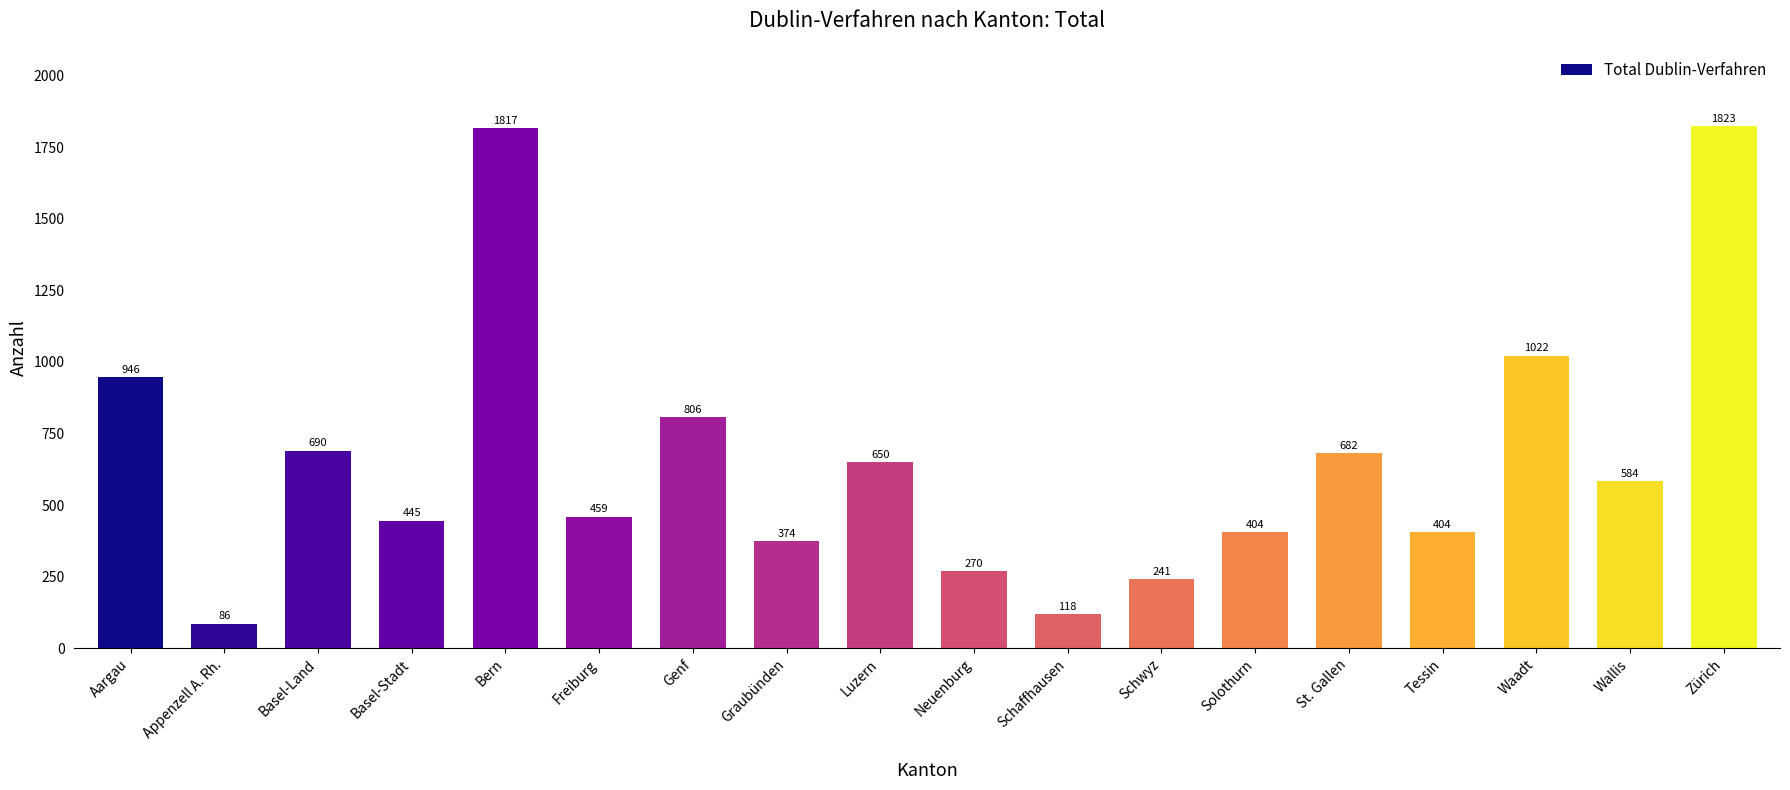

Are the bars horizontal?

No